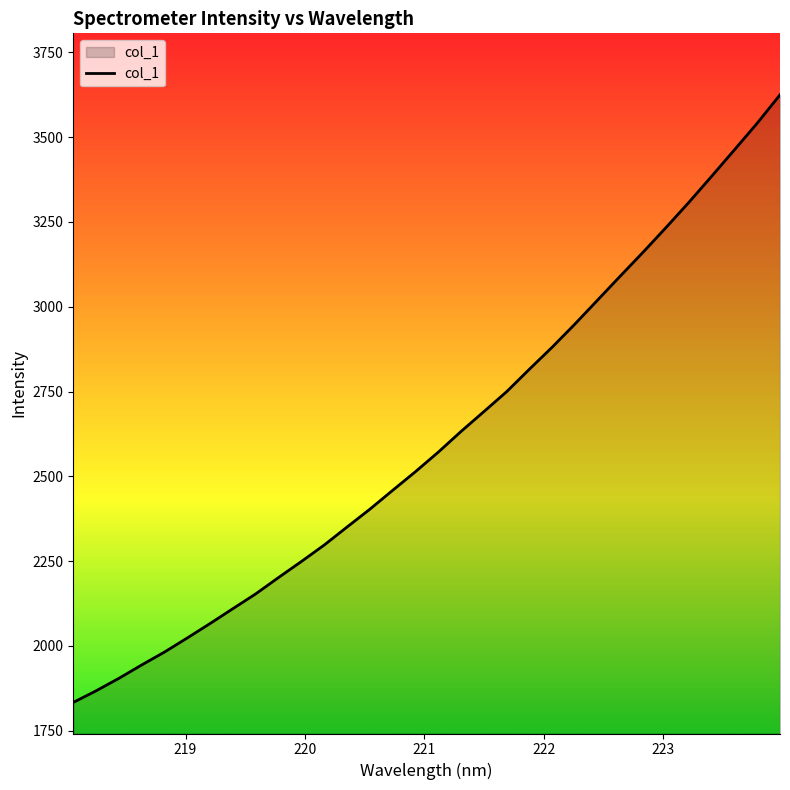

How many series are shown in this chart?

1